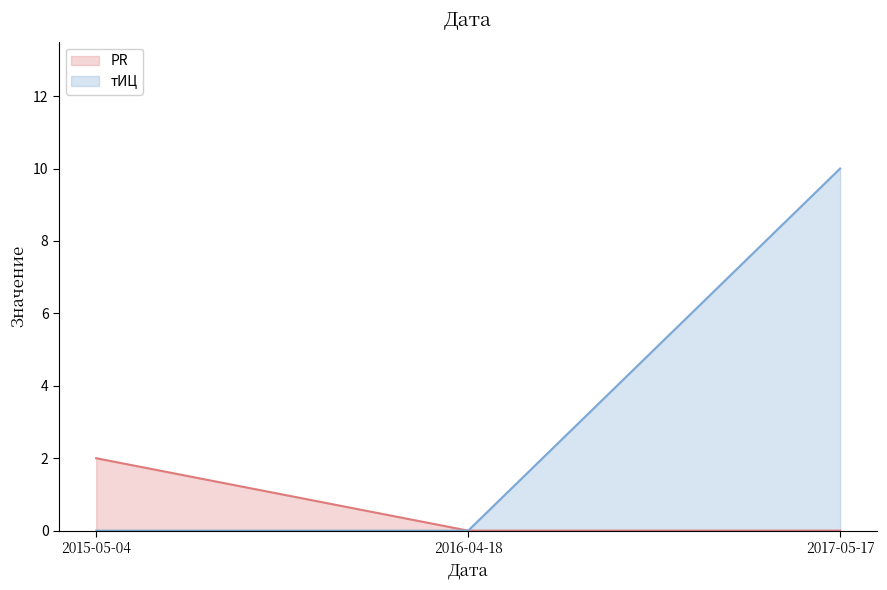

What is the value of the PR point at the 1st from the left?

2